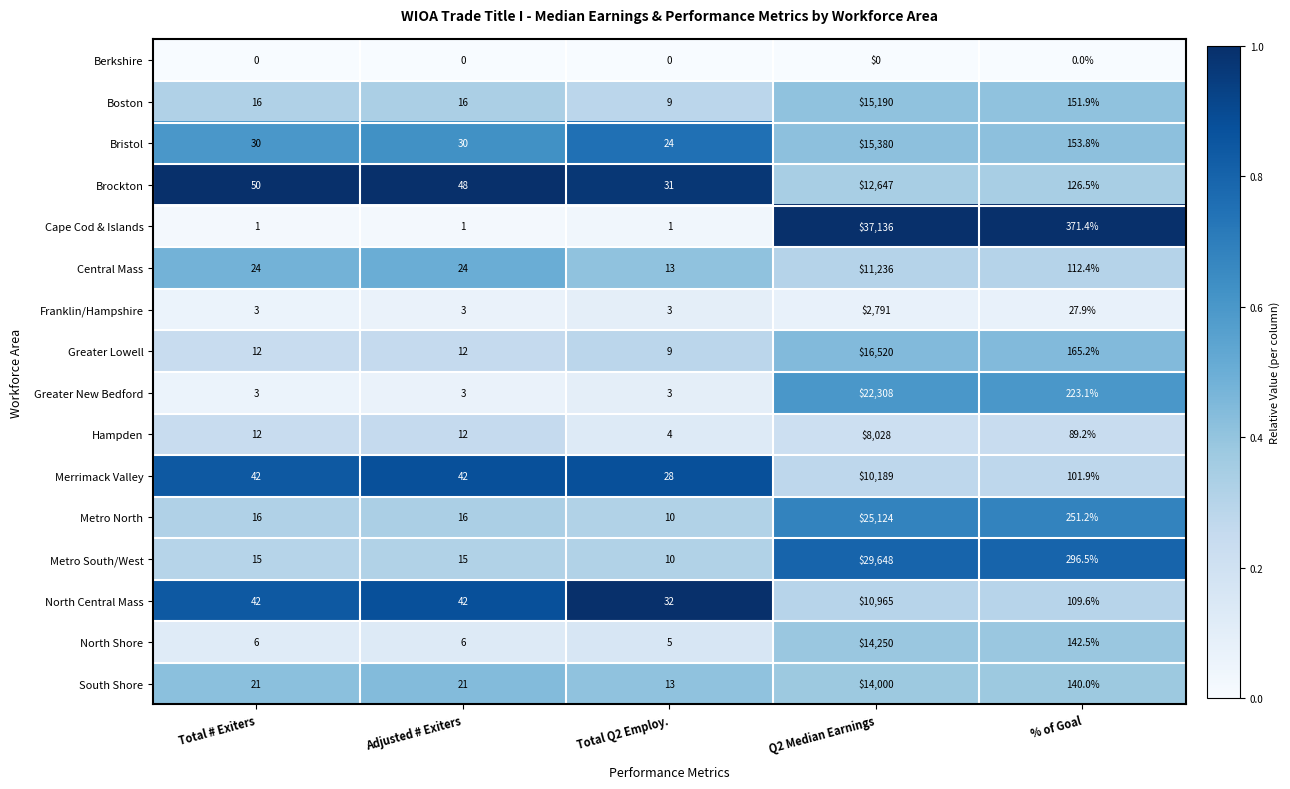

What is the difference between the highest and lowest values at Total # Exiters?

50.0